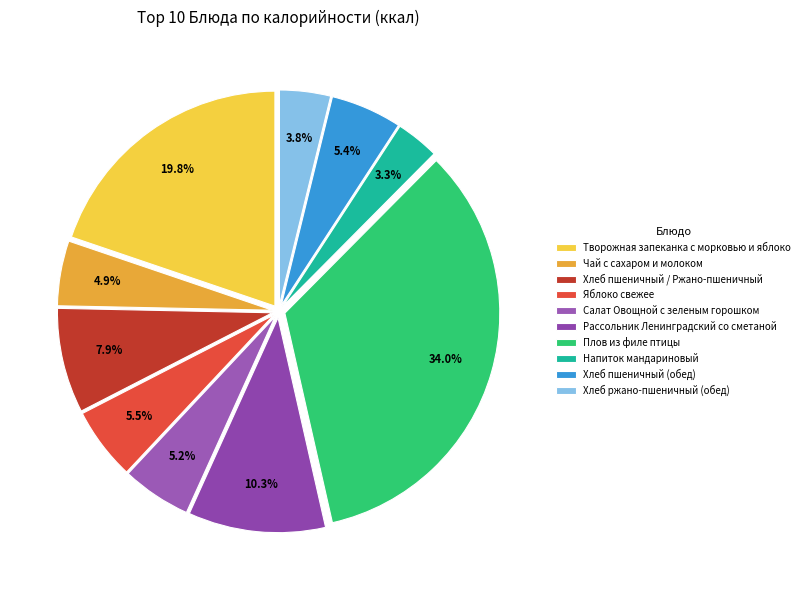

Is Напиток мандариновый the majority of the pie?

No